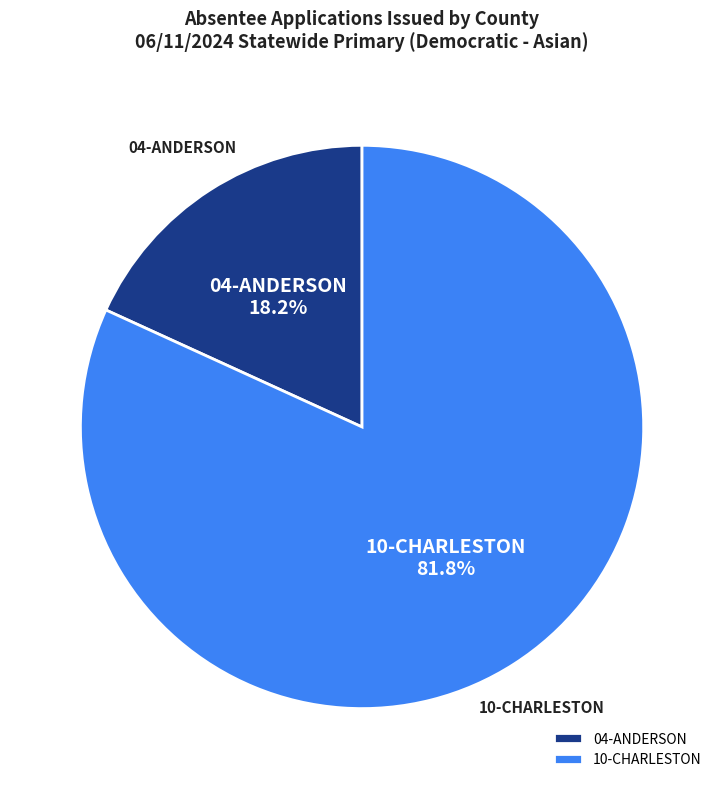

Rank the categories by value from highest to lowest.

10-CHARLESTON, 04-ANDERSON